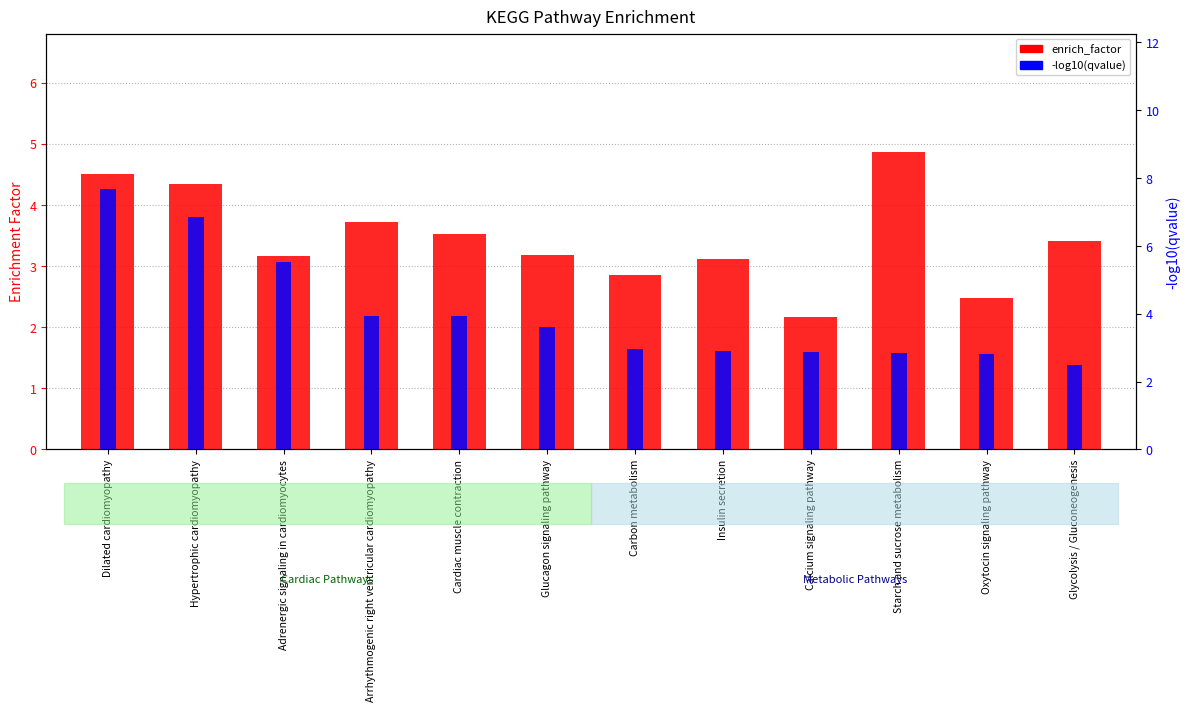

At which category does the chart reach its peak across all series?

Dilated cardiomyopathy